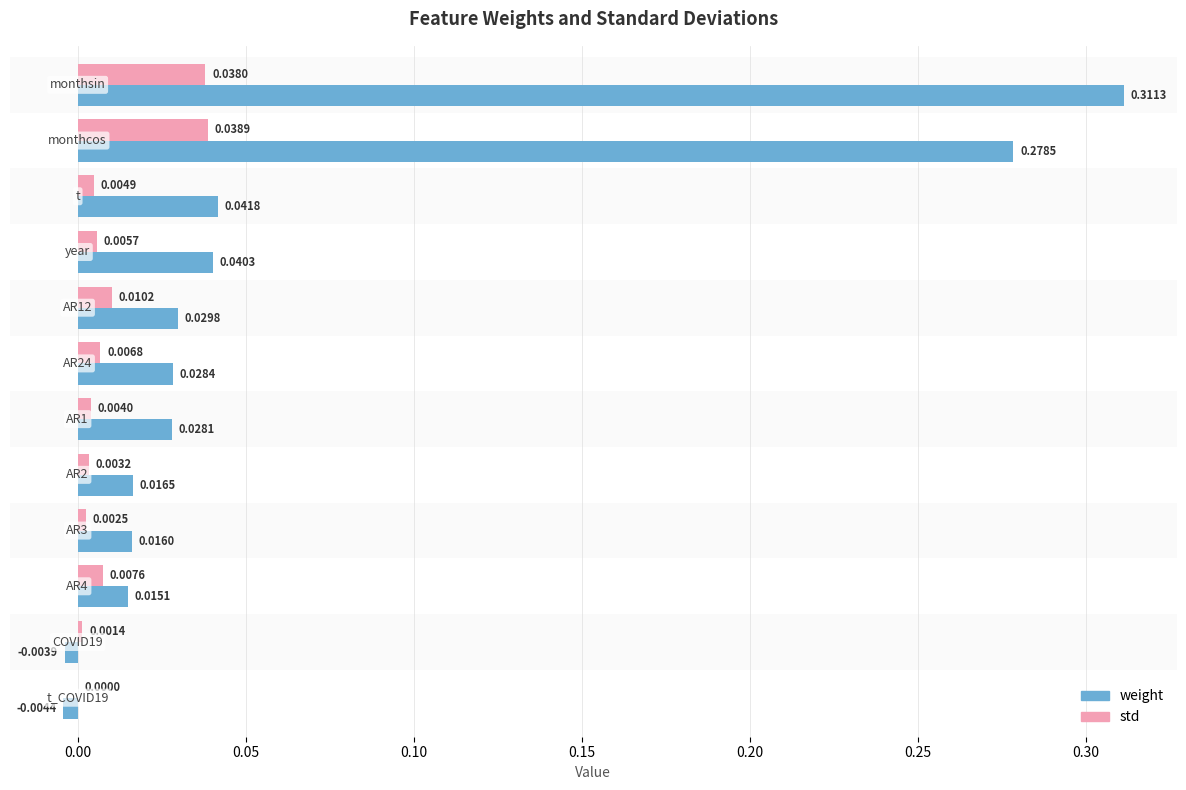

How many series are shown in this chart?

2